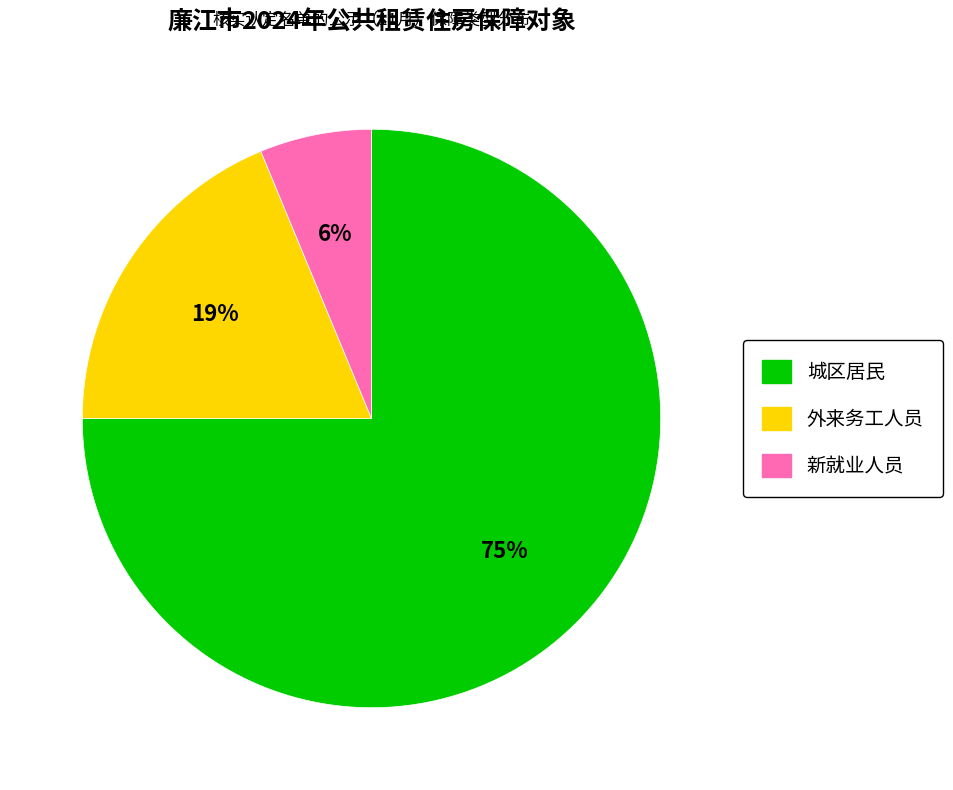

Is the sum of 外来务工人员 and 新就业人员 greater than half?

No